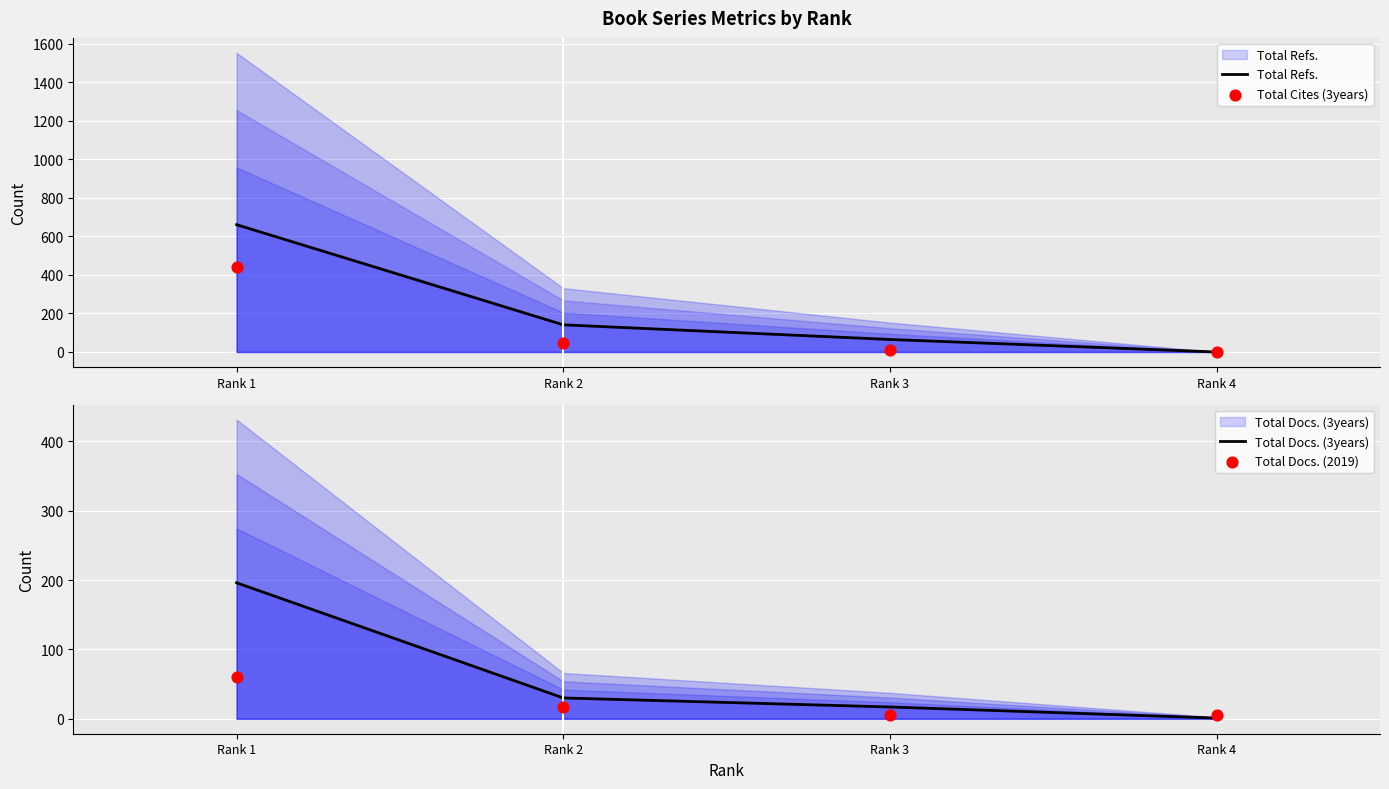

What are all the series names shown in the legend?

Total Refs., Total Cites (3years), Total Docs. (3years), Total Docs. (2019)